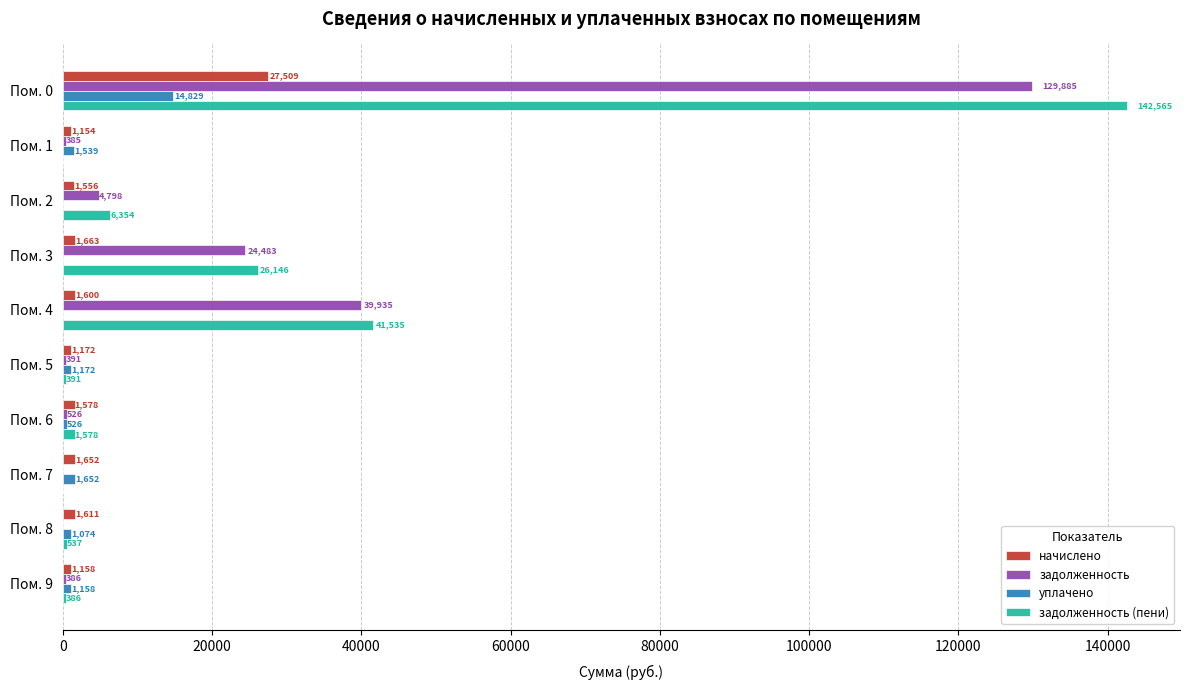

What is the sum of all задолженность values?

200789.0